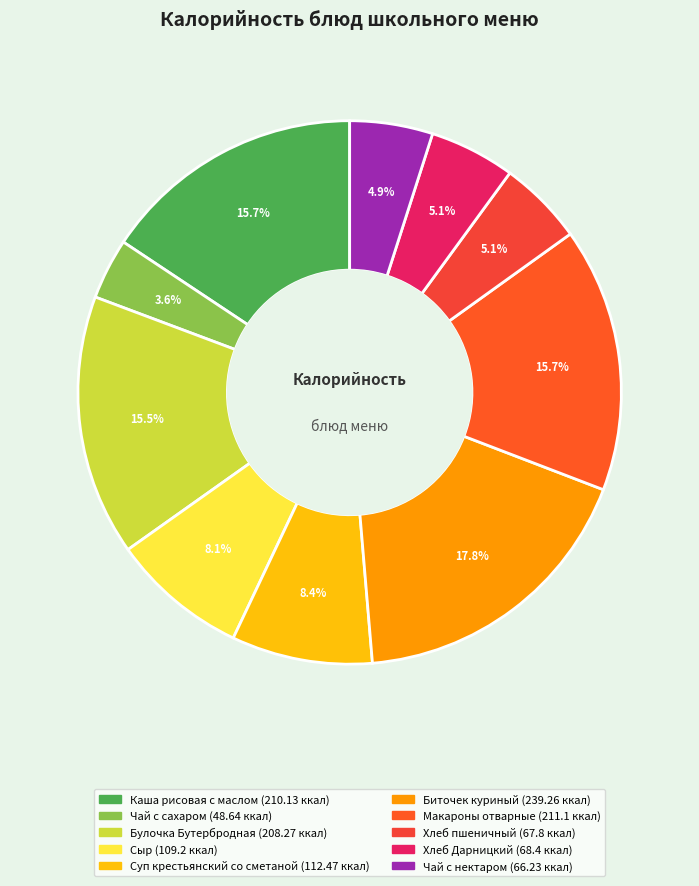

How many segments does this pie chart have?

10